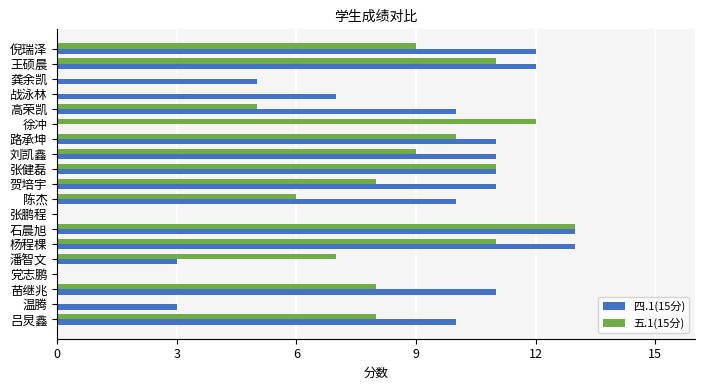

What is the sum of the 四.1(15分) values at 苗继兆 and 王硕晨?

23